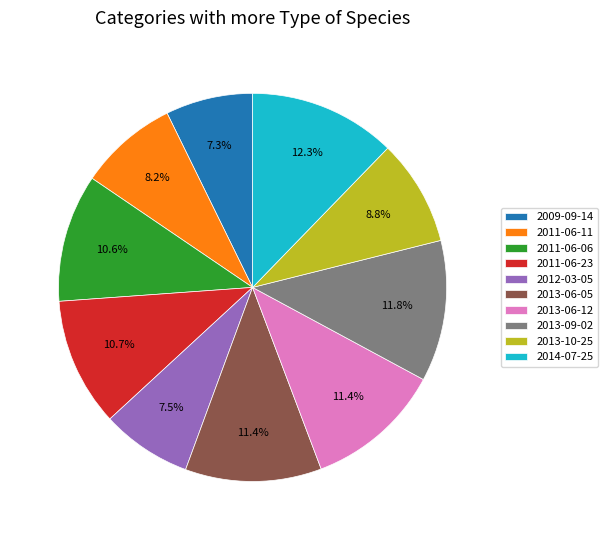

Is the sum of 2012-03-05 and 2014-07-25 greater than half?

No